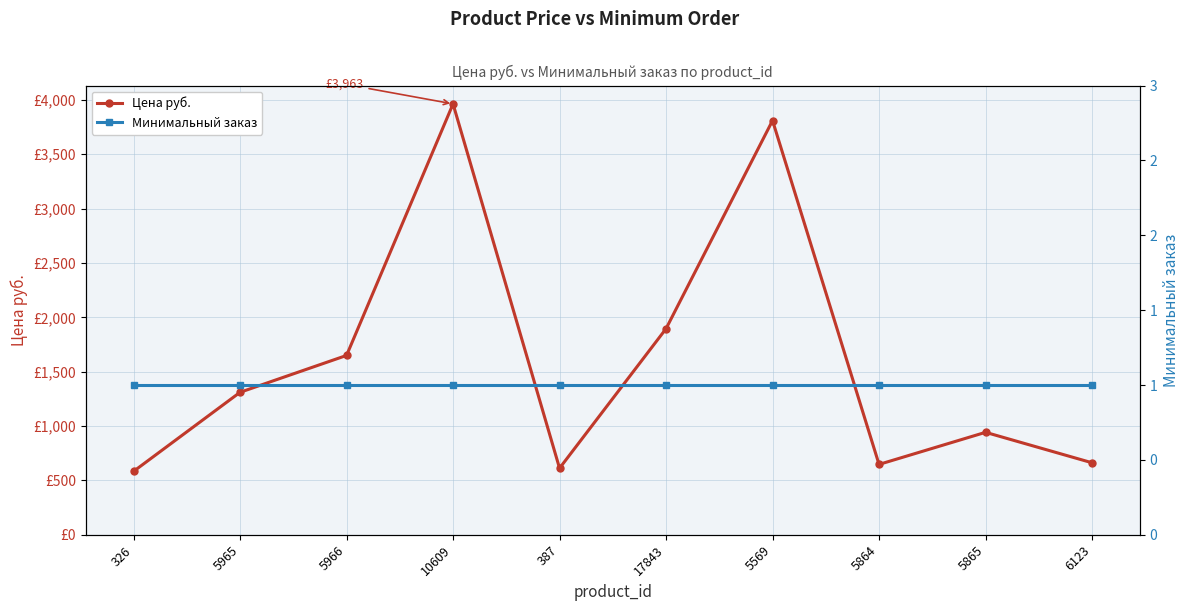

At which category is the sum across all series the highest?

10609